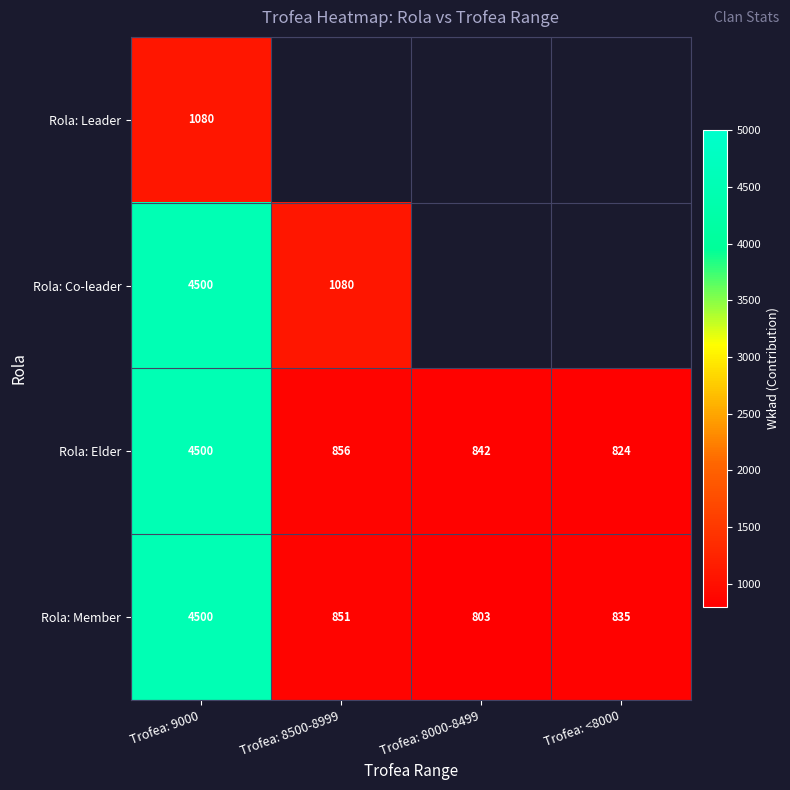

What is the spread (max minus min) of values at Trofea: 9000?

3420